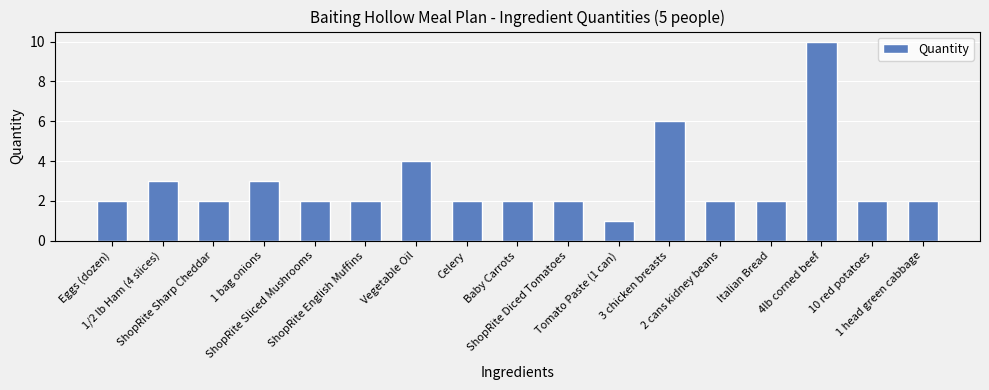

What position from the left is 1/2 lb Ham (4 slices)?

2